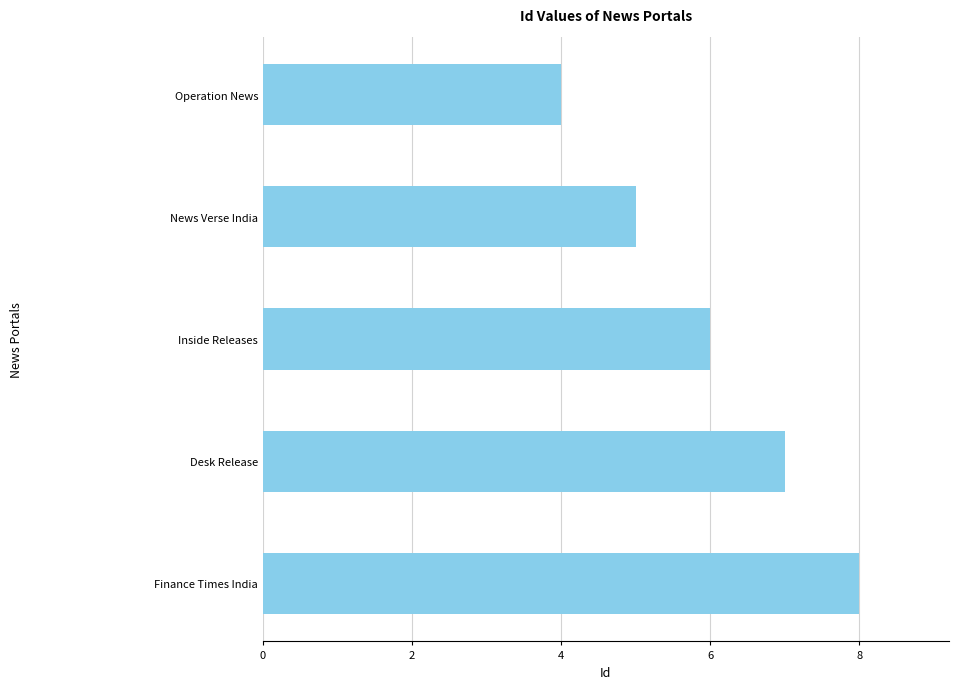

Reading bottom to top, extract all data points from this chart.

8	7	6	5	4